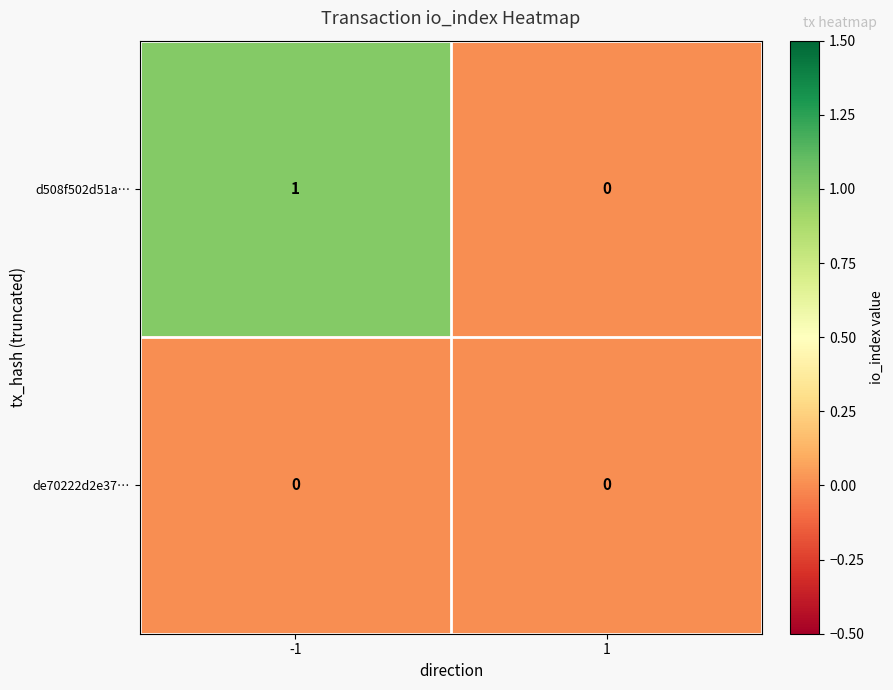

Reading right to left, list all the values displayed in this chart.

d508f502d51a…: 1=0	-1=1
de70222d2e37…: 1=0	-1=0